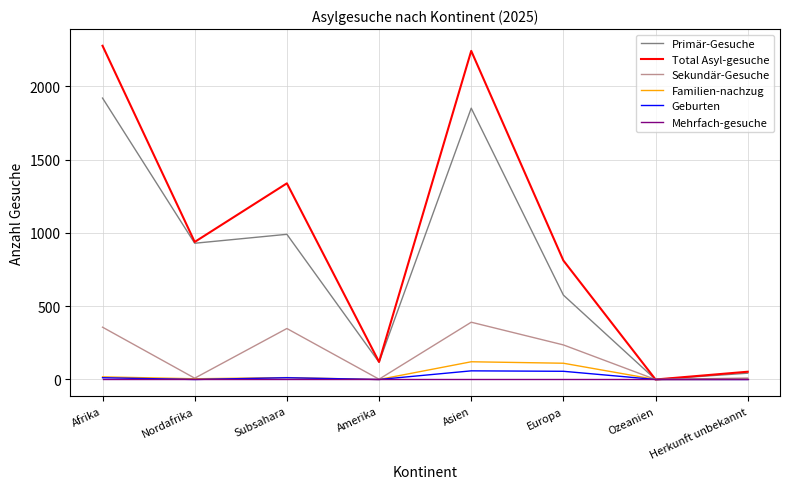

What is the highest value of the Familien-nachzug series?

121